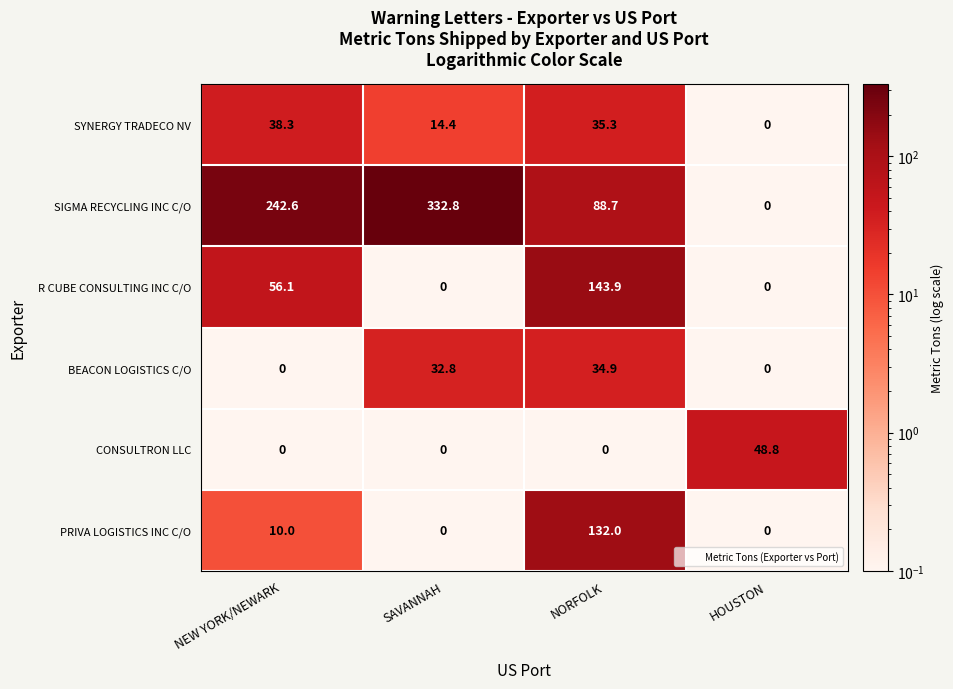

Which series changed the most between SAVANNAH and HOUSTON?

SIGMA RECYCLING INC C/O